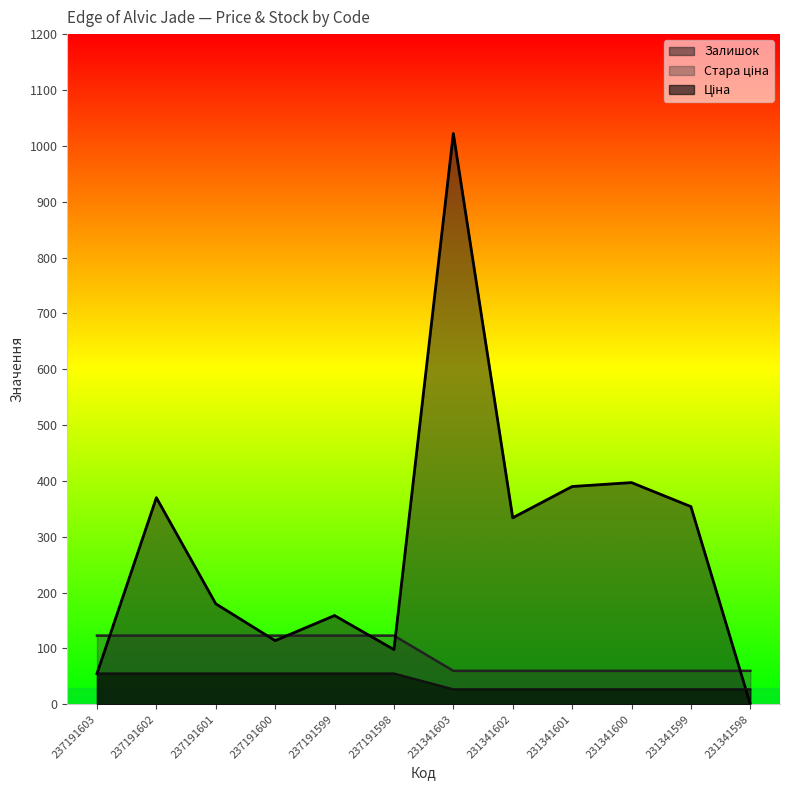

How many values in the Стара ціна series are below 123?

6